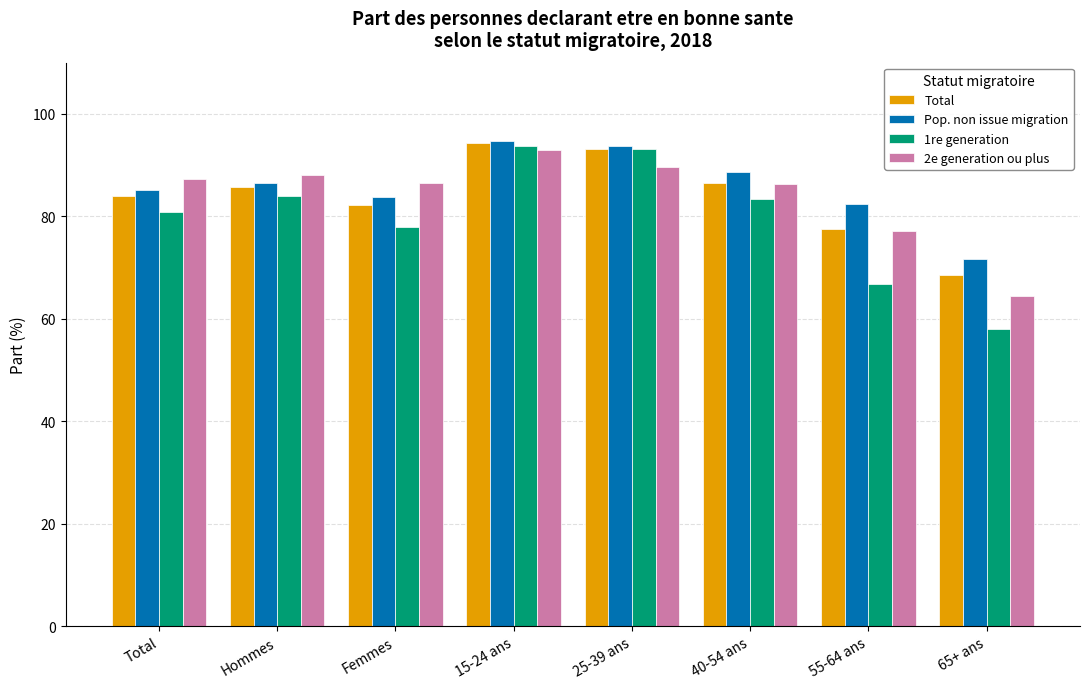

What is the sum of all 2e generation ou plus values?

672.5